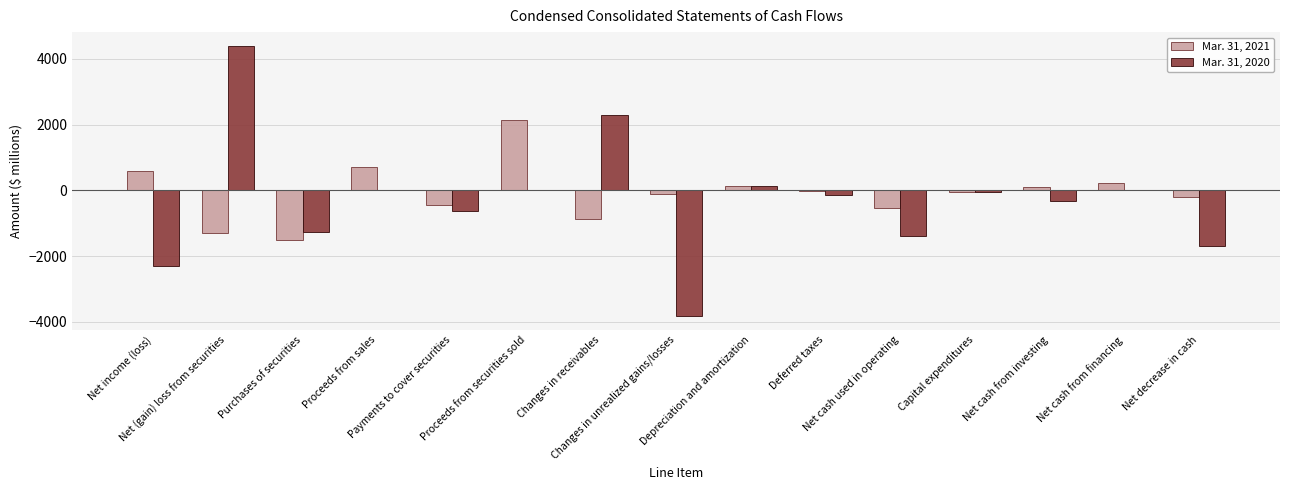

What is the highest value of the Mar. 31, 2020 series?

4402